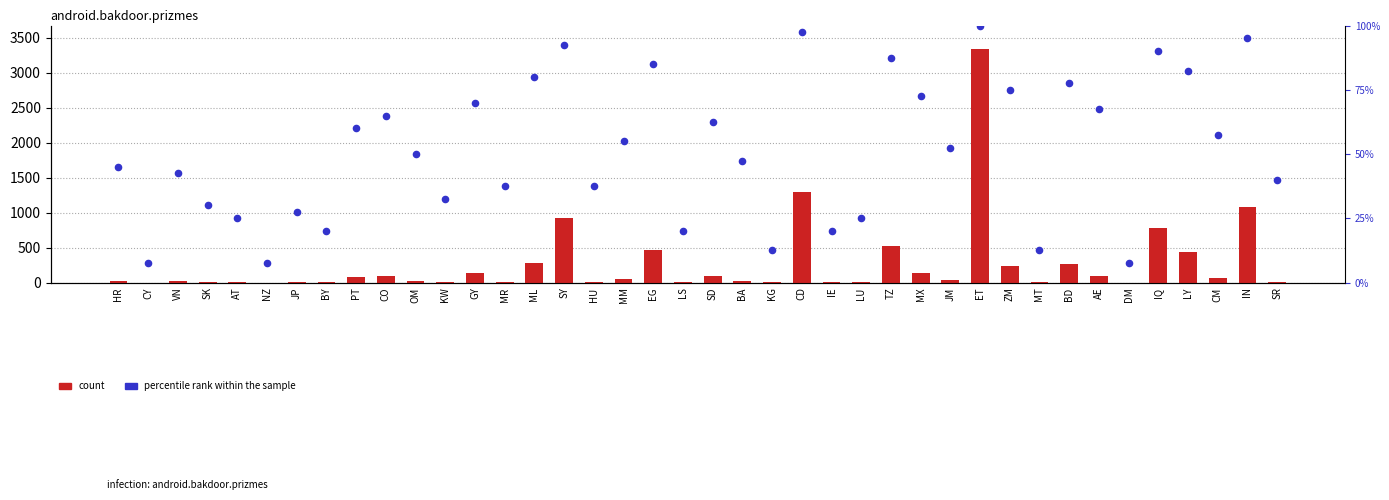

Which series reaches the maximum Y coordinate?

count